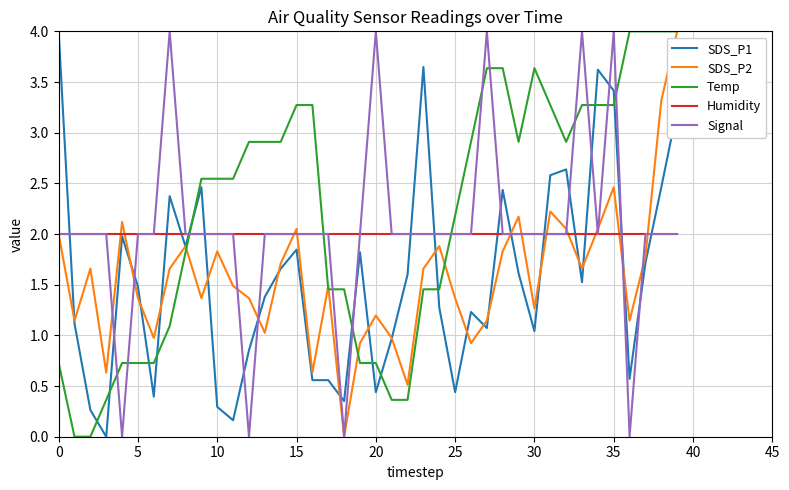

True or false: Temp and Signal intersect in this chart.

True